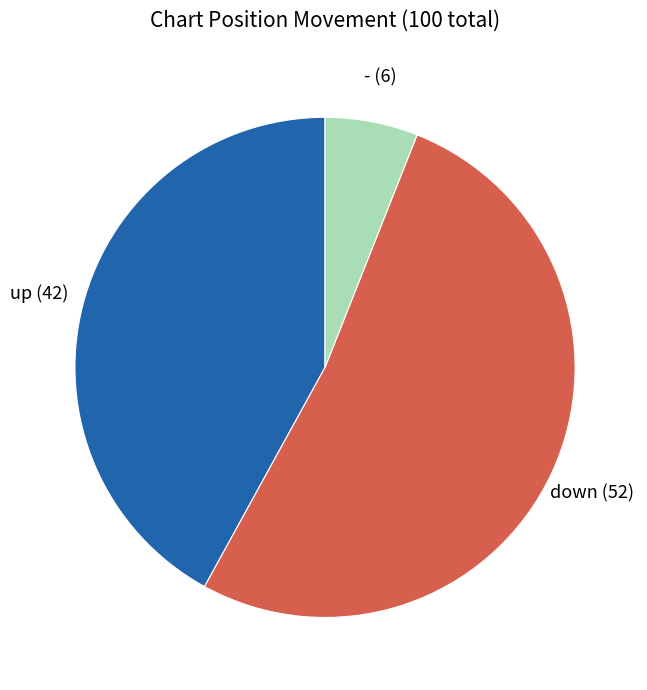

Do down and - together represent more than half of the pie?

Yes